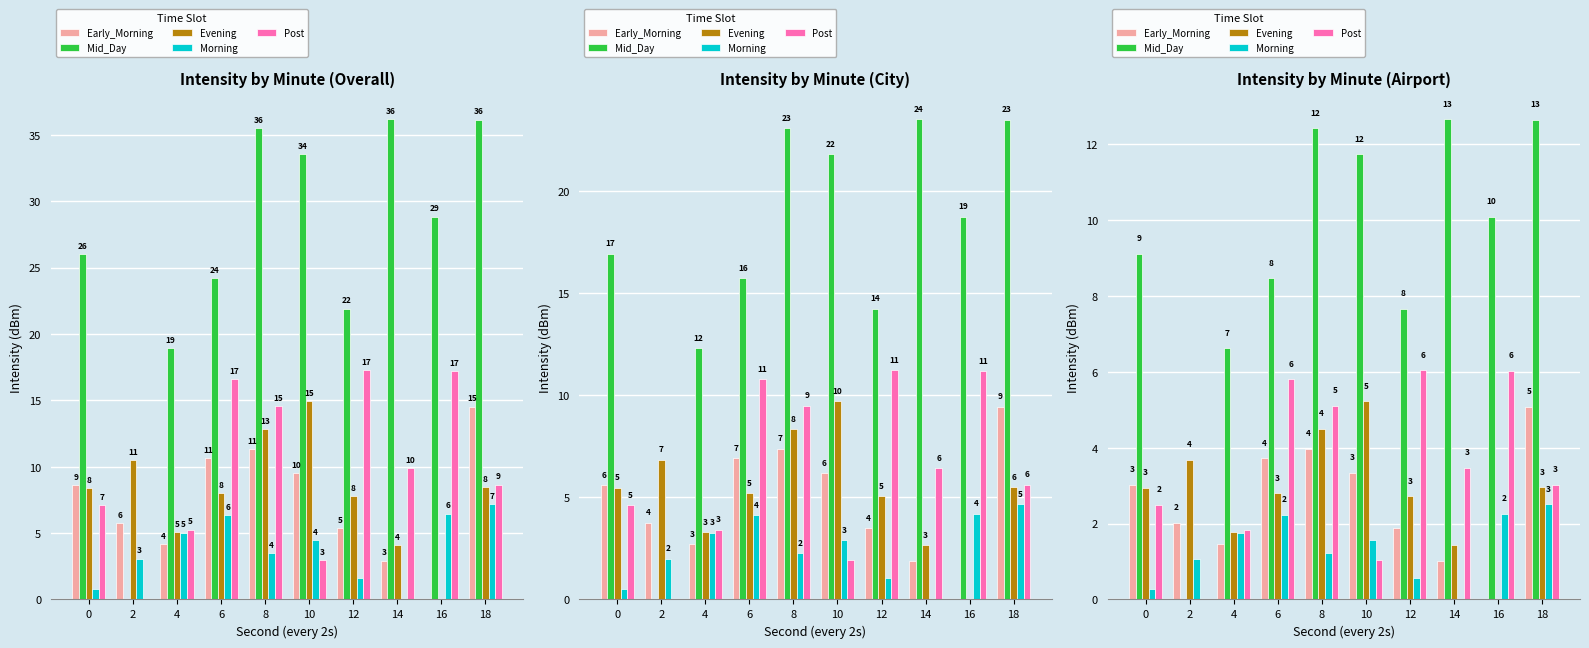

At which category is the sum across all series the highest?

8